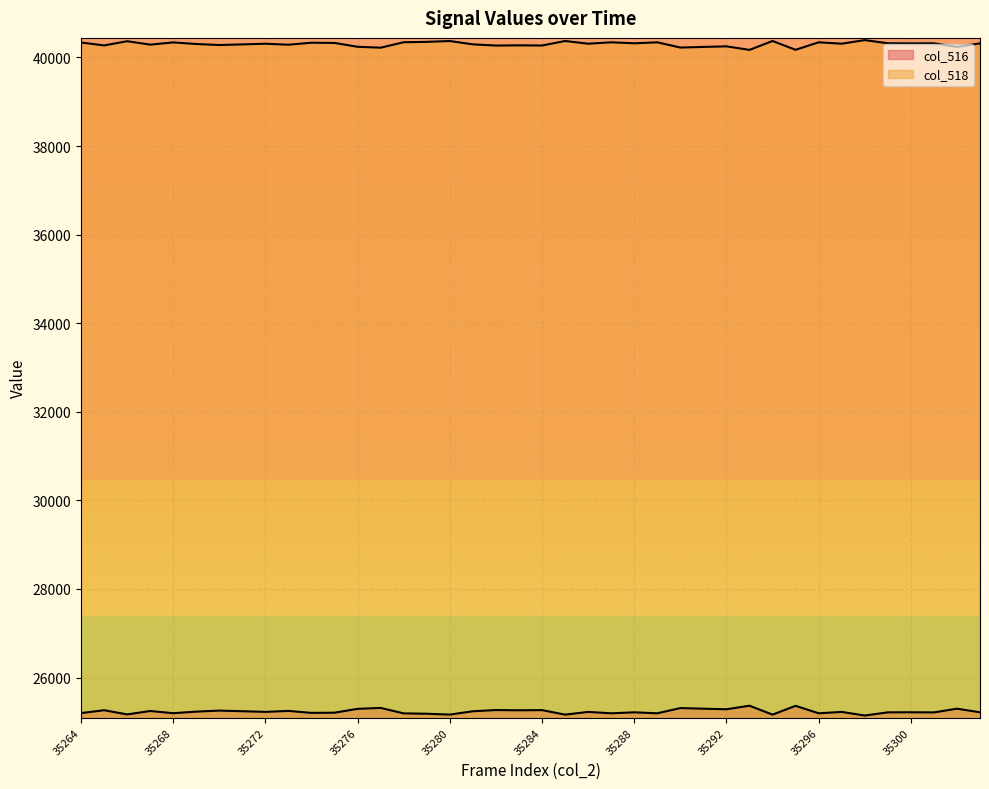

How many distinct data groups are displayed?

2